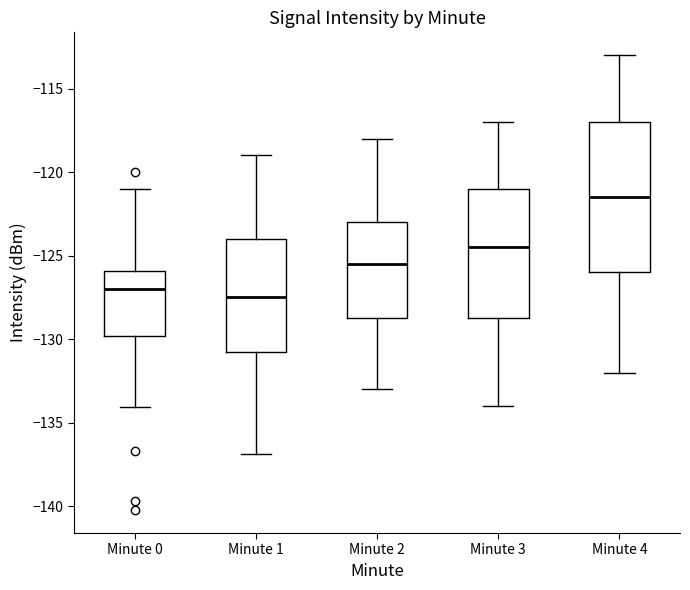

Reading left to right, read every box against the y-axis: the position of its median line, the range the box covers, and the ends of its whiskers. The values are not printed on the chart, so give them approximately, as read against the axis.

Minute 0: median -127.0, box -130.0 to -126.0, whiskers -134.0 to -121.0
Minute 1: median -127.5, box -130.5 to -124.0, whiskers -137.0 to -119.0
Minute 2: median -125.5, box -128.5 to -123.0, whiskers -133.0 to -118.0
Minute 3: median -124.5, box -128.5 to -121.0, whiskers -134.0 to -117.0
Minute 4: median -121.5, box -126.0 to -117.0, whiskers -132.0 to -113.0